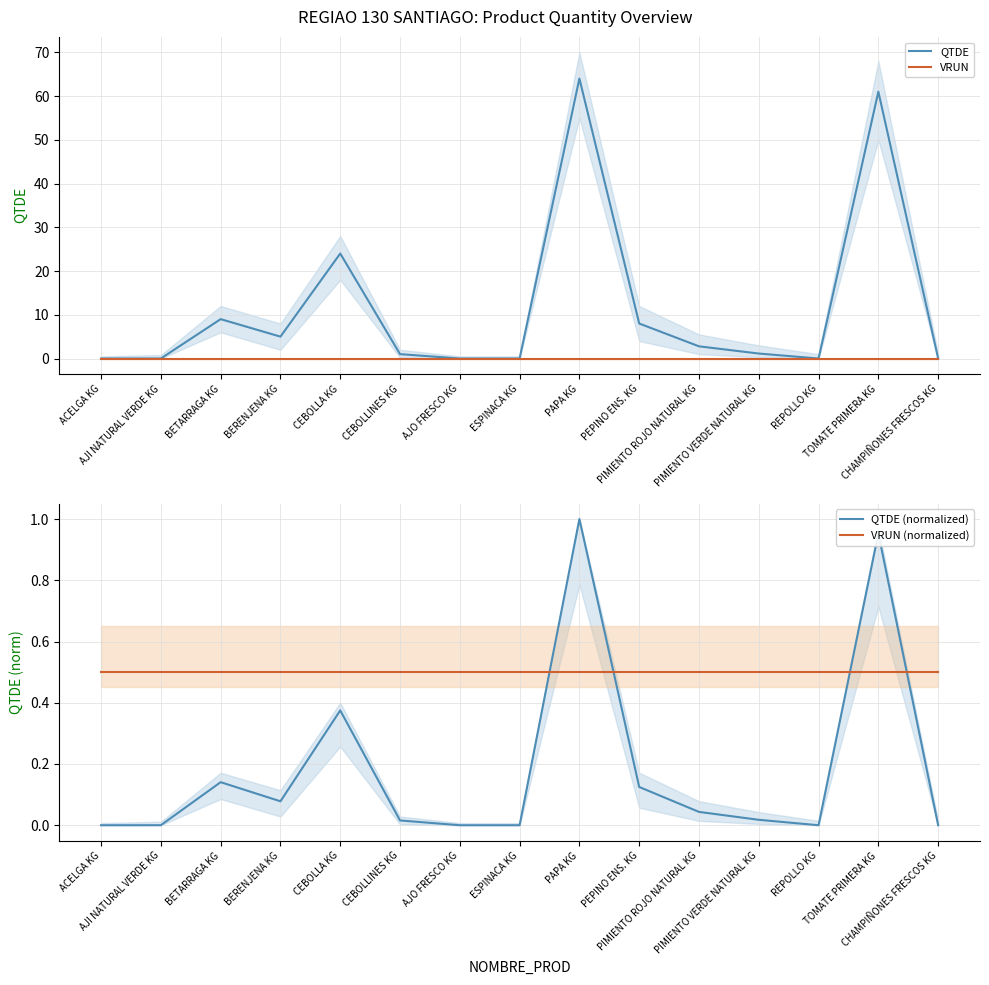

True or false: VRUN has more than 2 points higher than both neighbors.

False